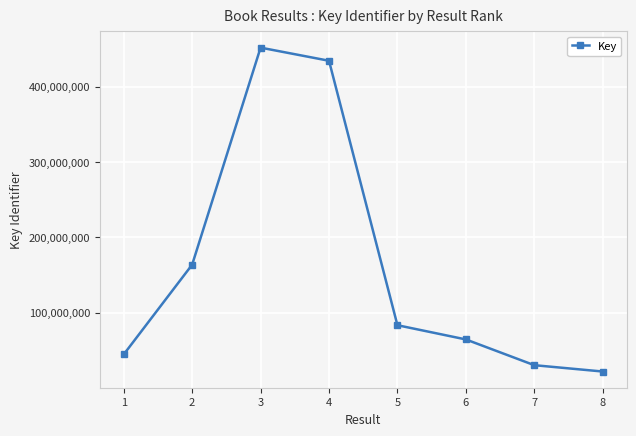

What is the average value?

161823722